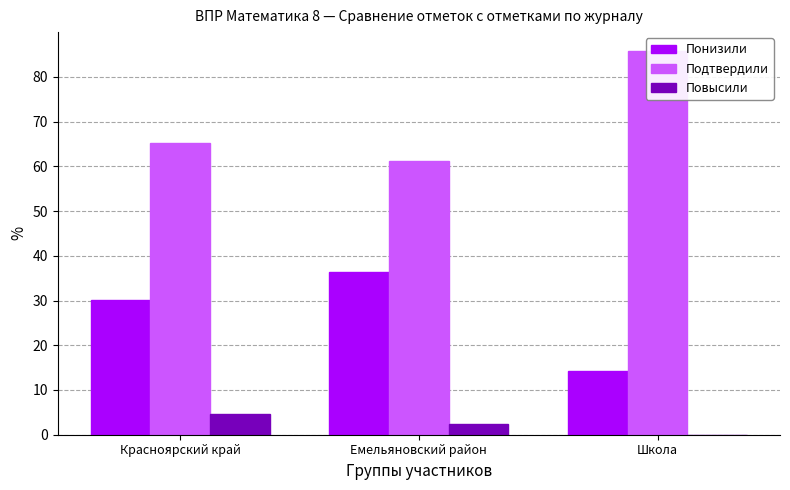

Between Школа and Красноярский край, which is larger?

Красноярский край